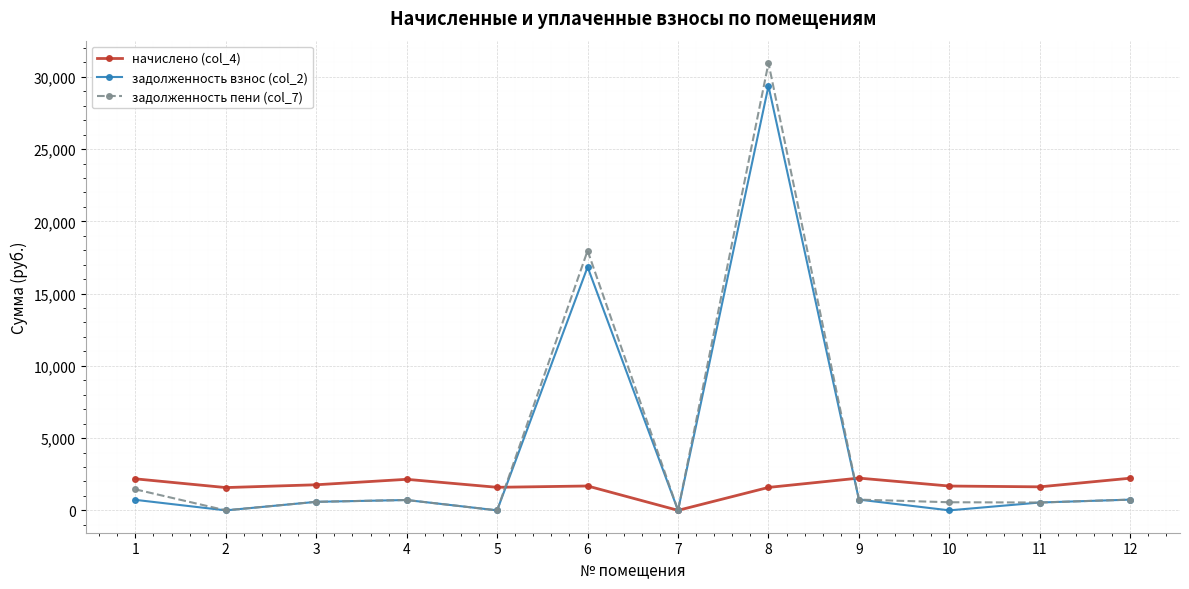

At 10, list the series in order from smallest to largest.

задолженность взнос (col_2), задолженность пени (col_7), начислено (col_4)